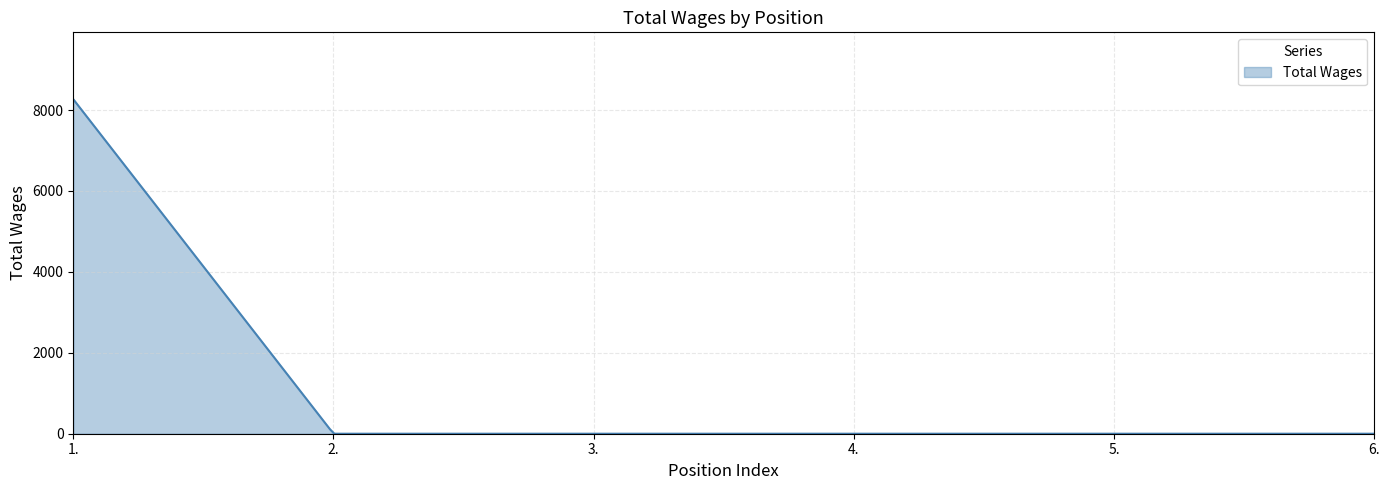

What is the greatest value displayed?

8267.0